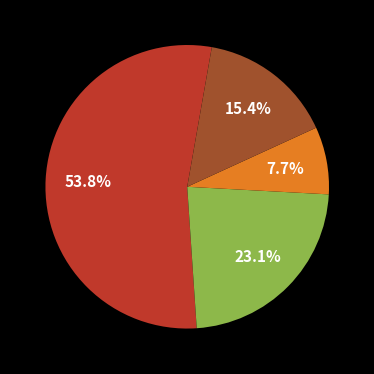

Does any single category account for the majority?

Yes